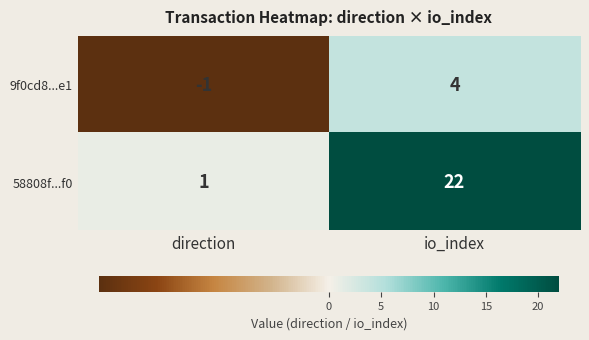

Which category has the highest value across all series?

io_index